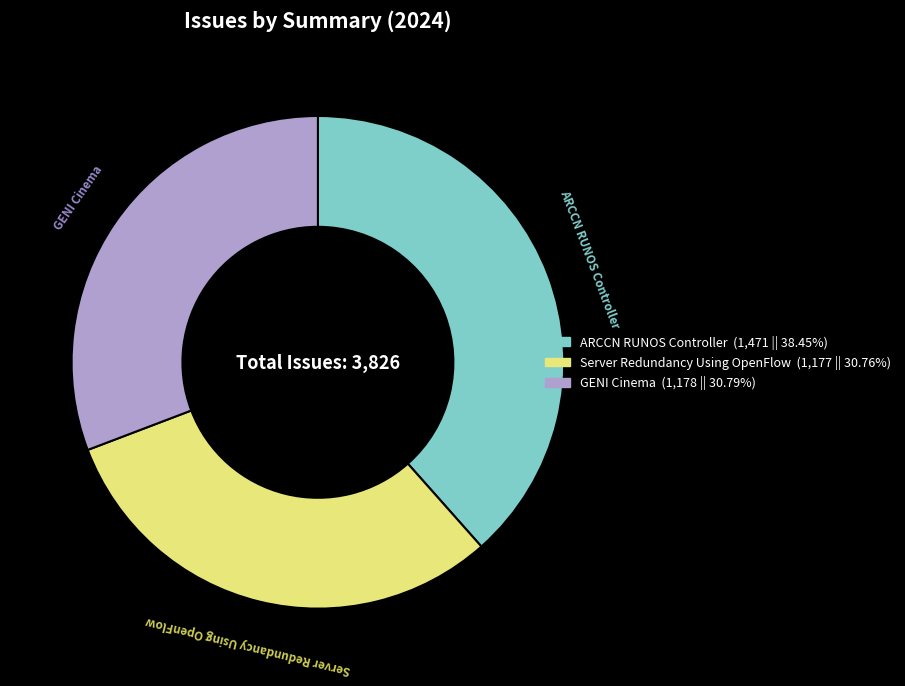

Is the sum of Server Redundancy Using OpenFlow and ARCCN RUNOS Controller greater than half?

Yes